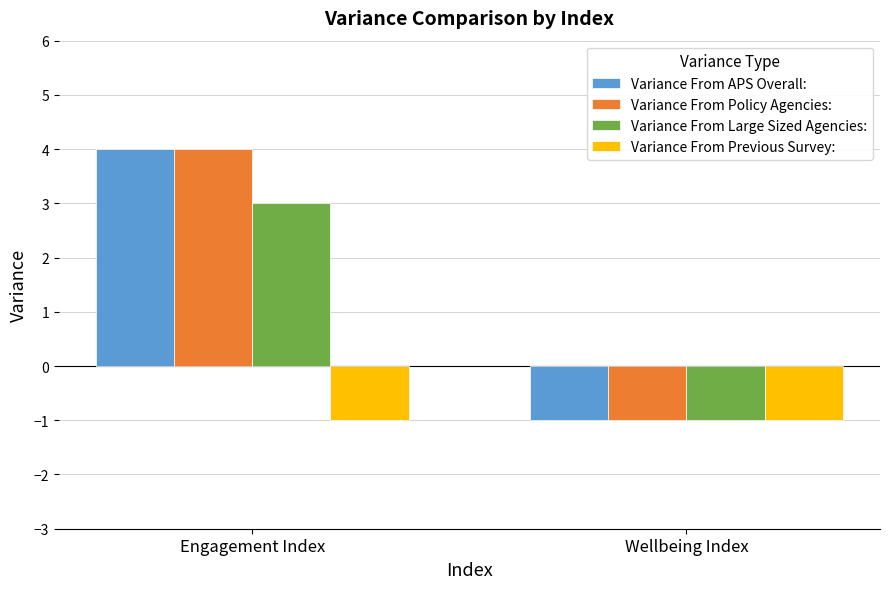

What position from the right is Wellbeing Index?

1